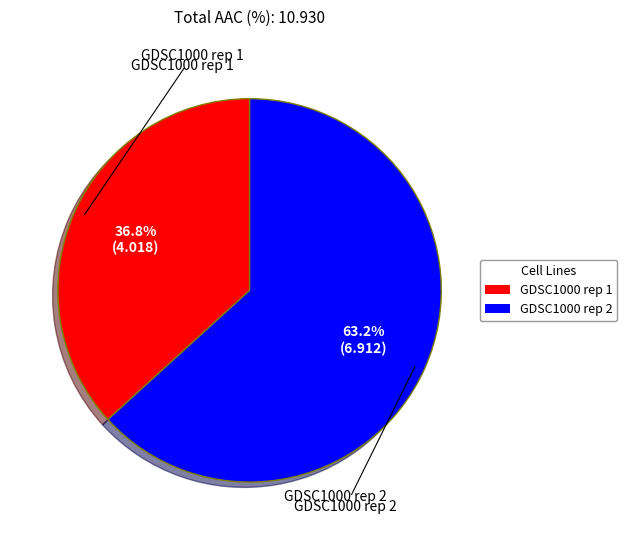

To the nearest percent, what is the difference between the largest and smallest slice percentages?

26%